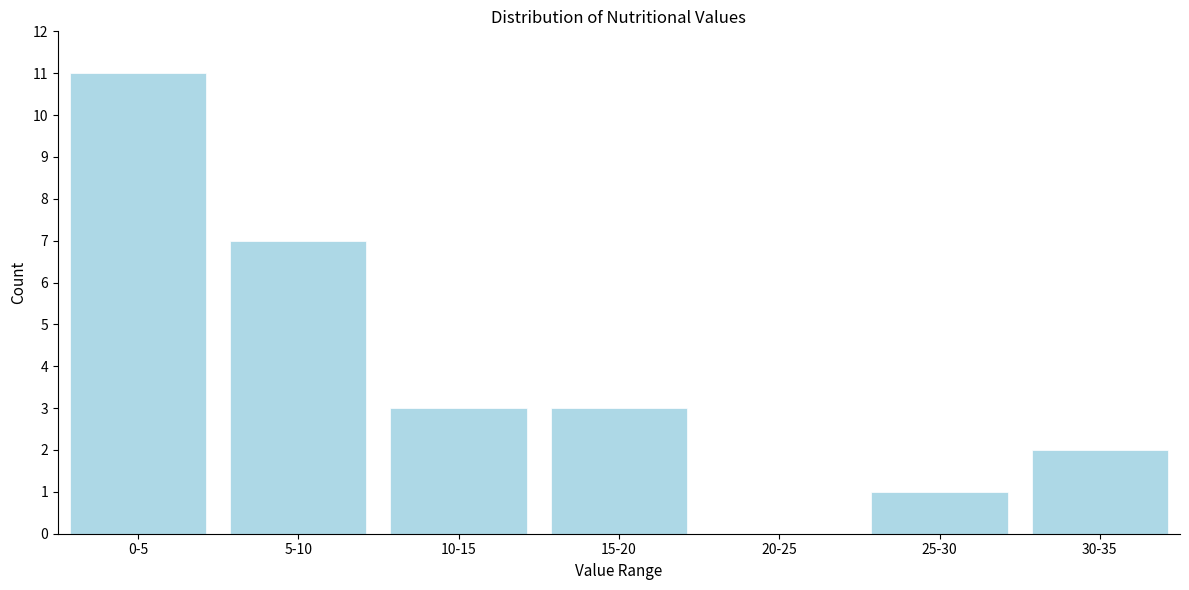

Reading right to left, transcribe all the data shown in this chart.

30-35=2	25-30=1	20-25=0	15-20=3	10-15=3	5-10=7	0-5=11